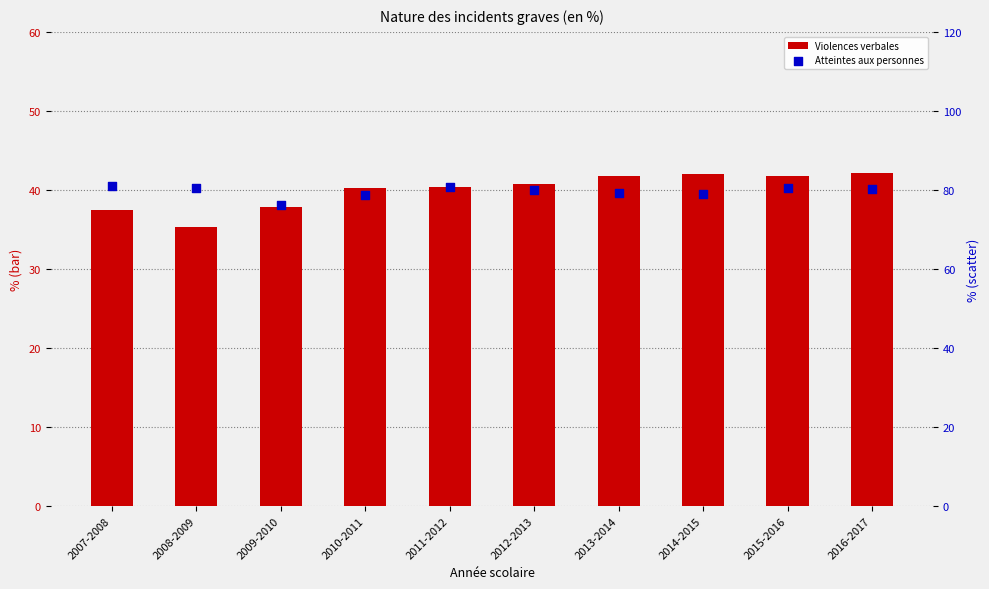

At which category is the sum across all series the highest?

2016-2017